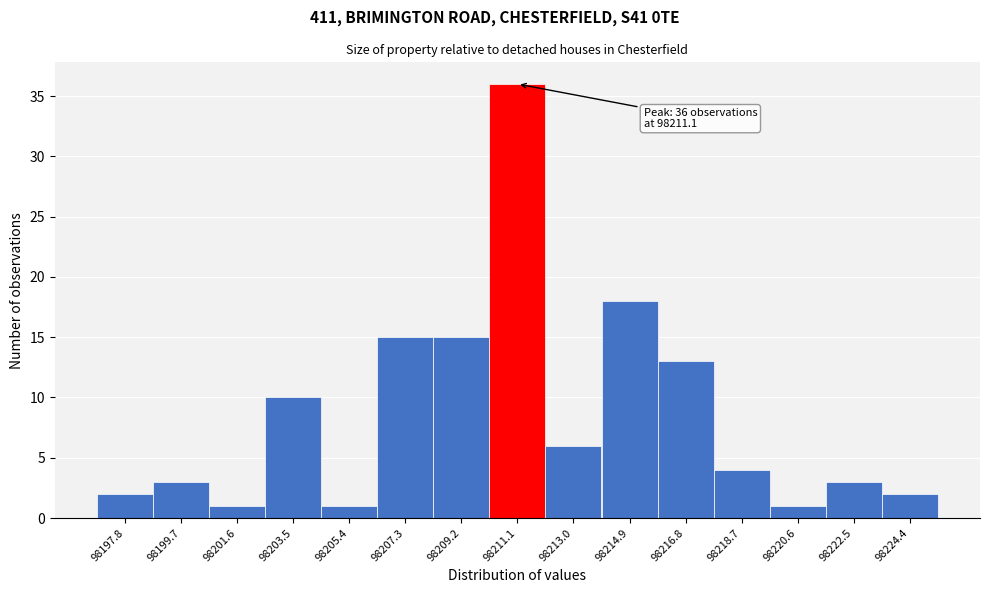

Which range on the x-axis has the tallest bar?

98210.2 to 98212.0